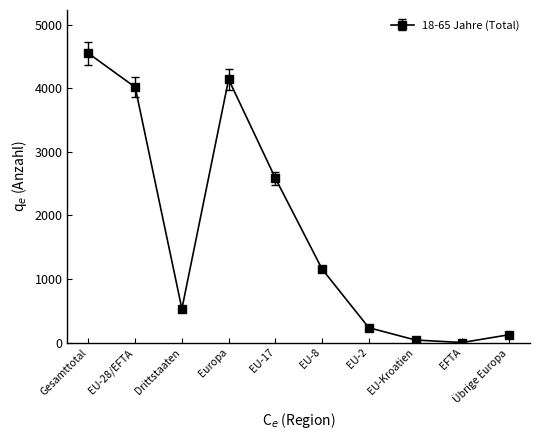

What is the sum of all values?

17372